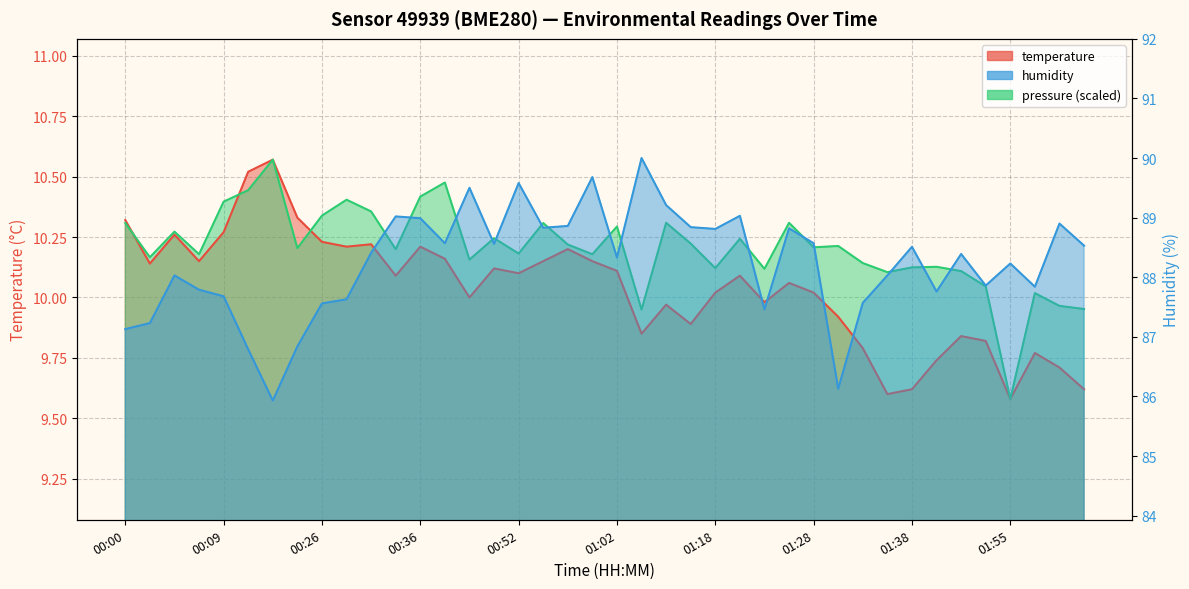

Which category has the lowest value across all series?

01:55